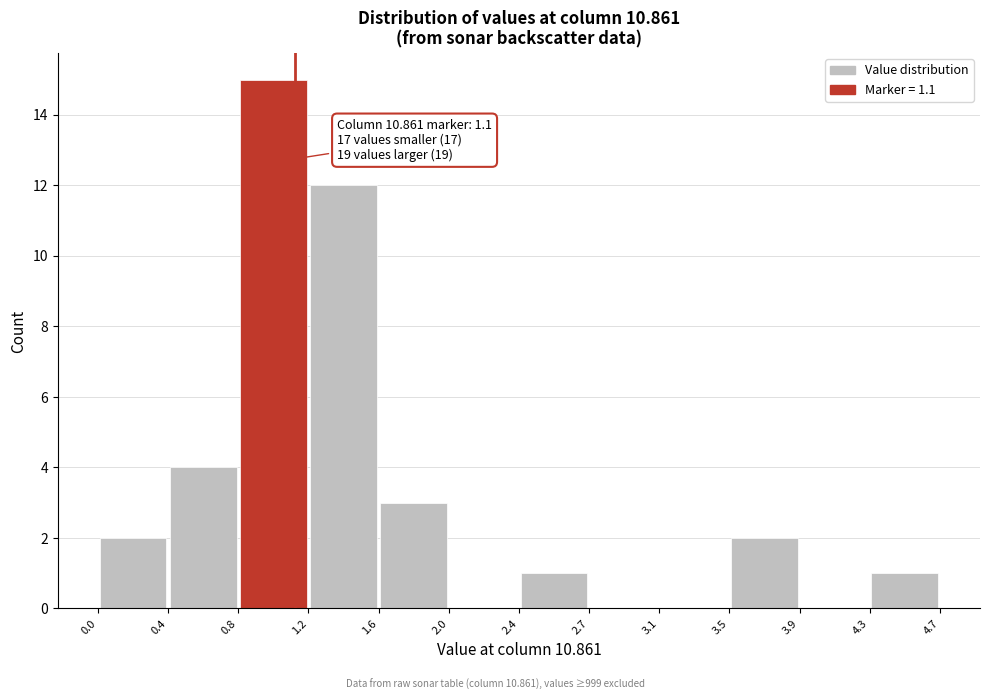

Over which range of the x-axis is the bar tallest?

0.8 to 1.2